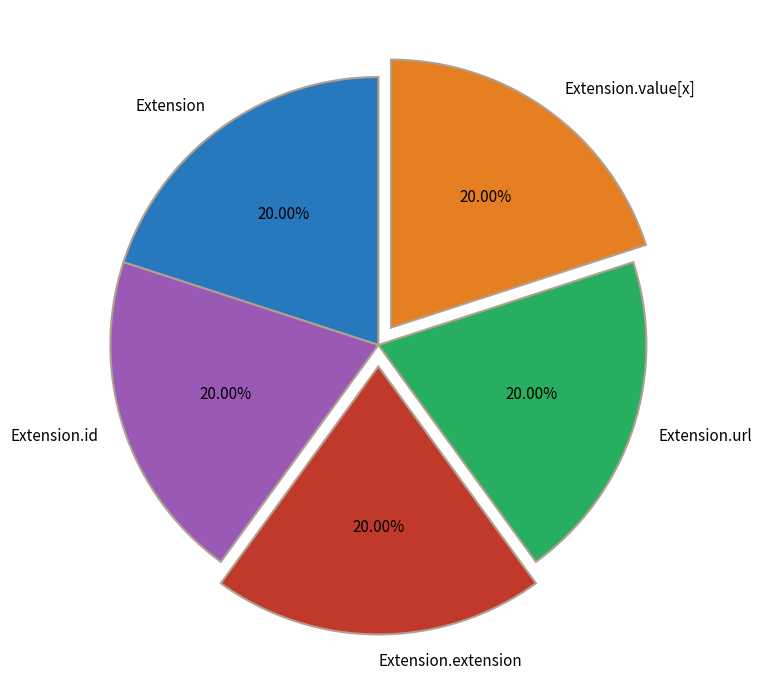

Does any single category account for the majority?

No